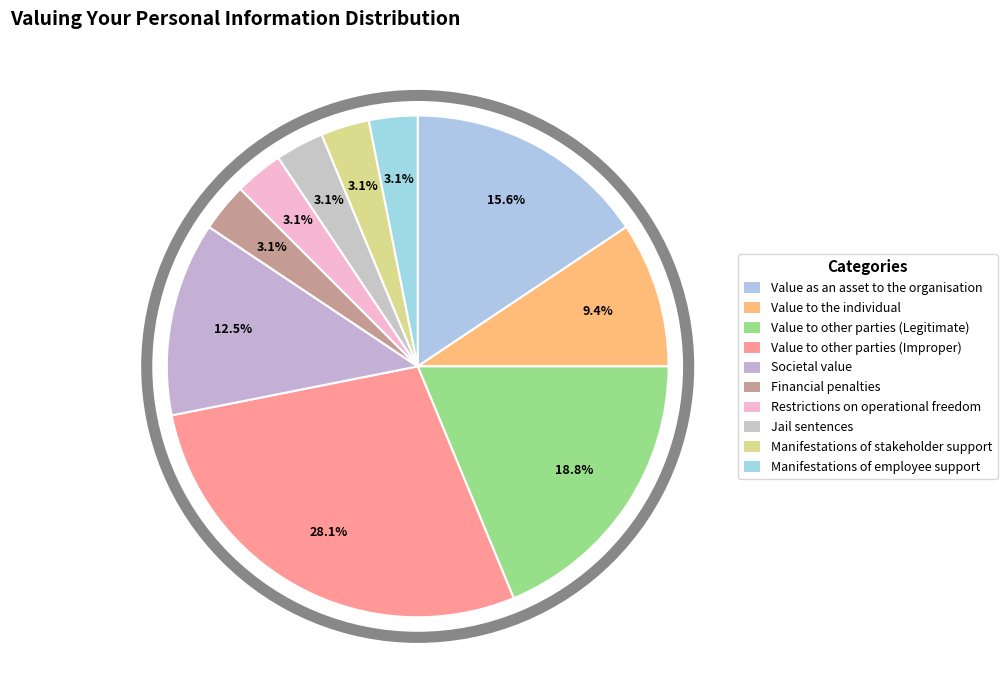

How many slices are in this pie chart?

10